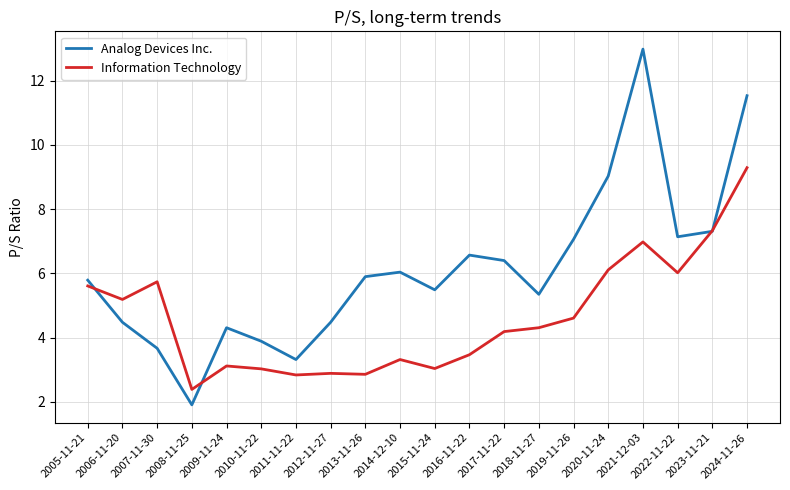

What is the spread (max minus min) of values at 2011-11-22?

0.5